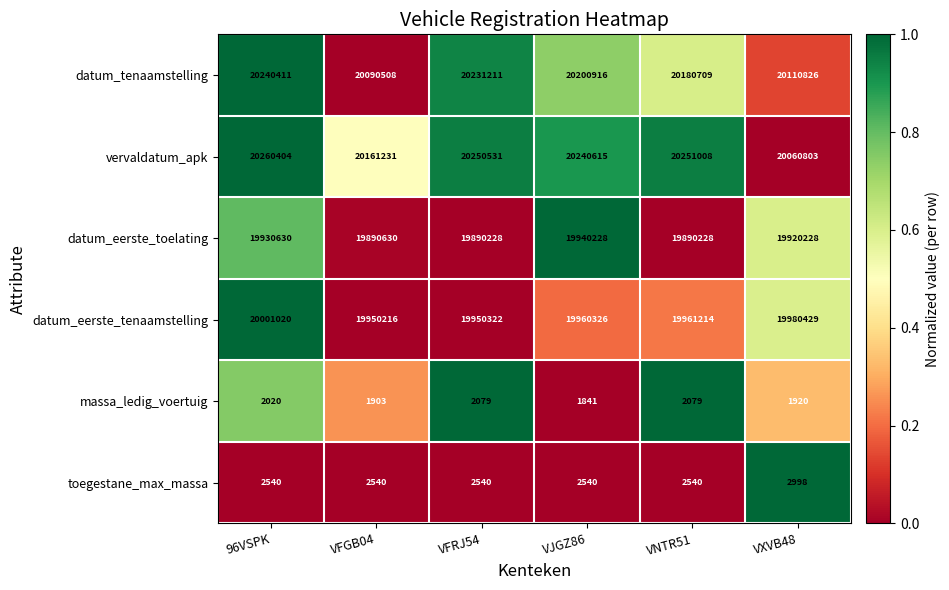

The vervaldatum_apk series shows 10038789 at VNTR51. True or false?

False